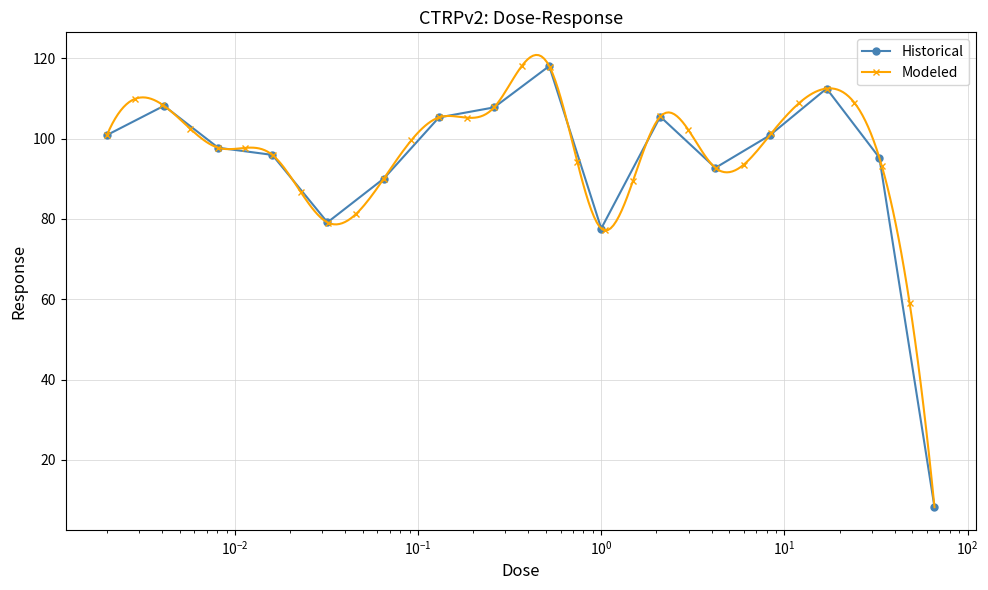

What is the lowest value of the Historical series?

8.2